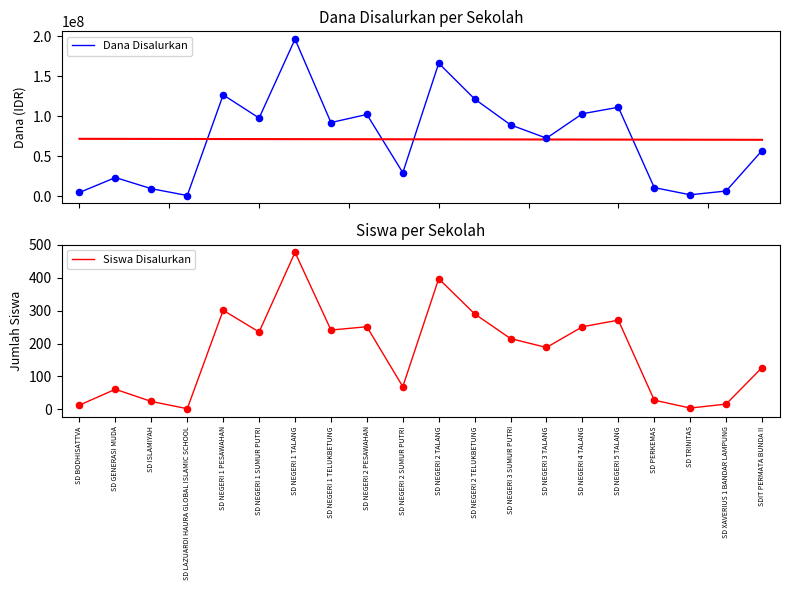

What are all the series names shown in the legend?

Dana Disalurkan, Siswa Disalurkan